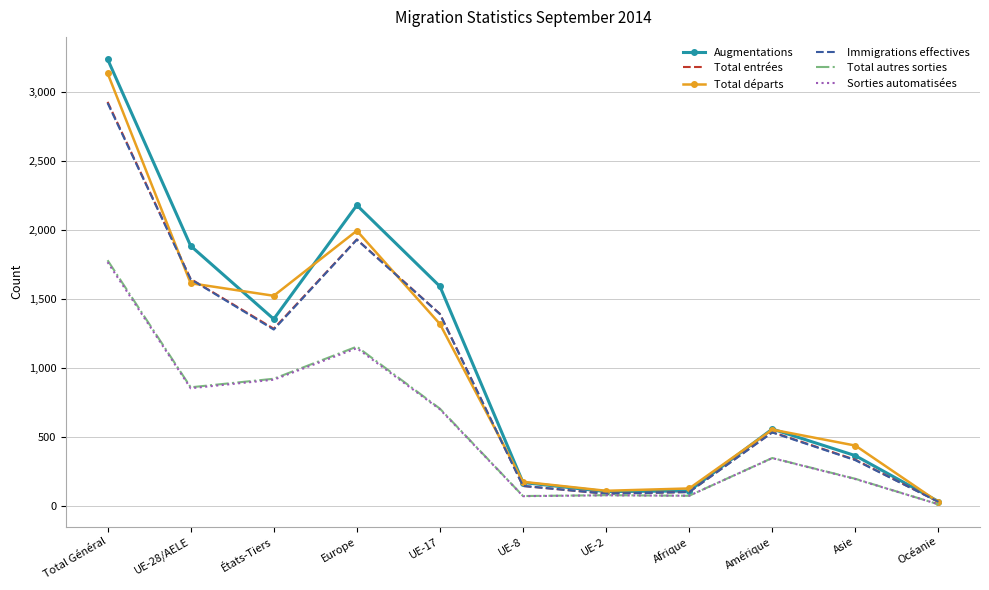

Which series has the largest range (max minus min)?

Augmentations